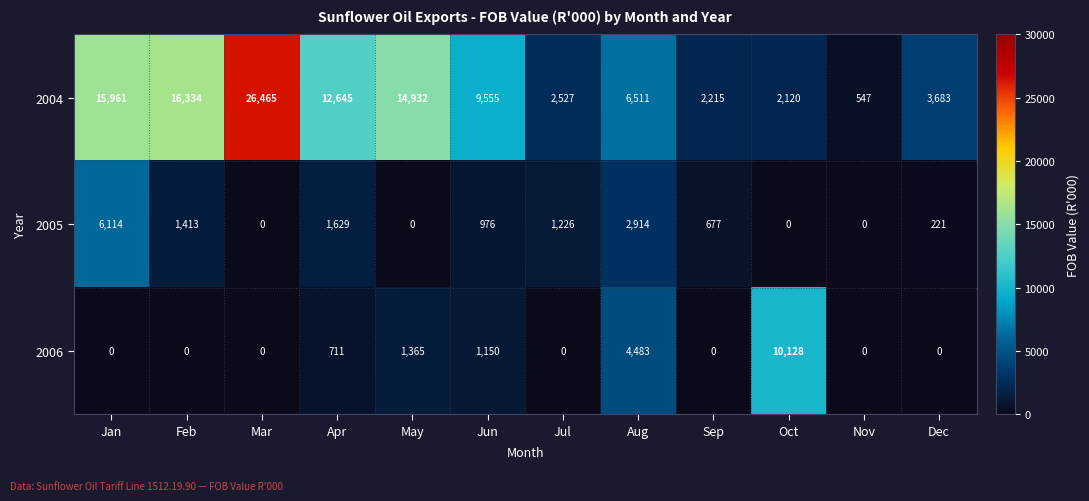

What is the approximate value of 2004 at Feb?

16334